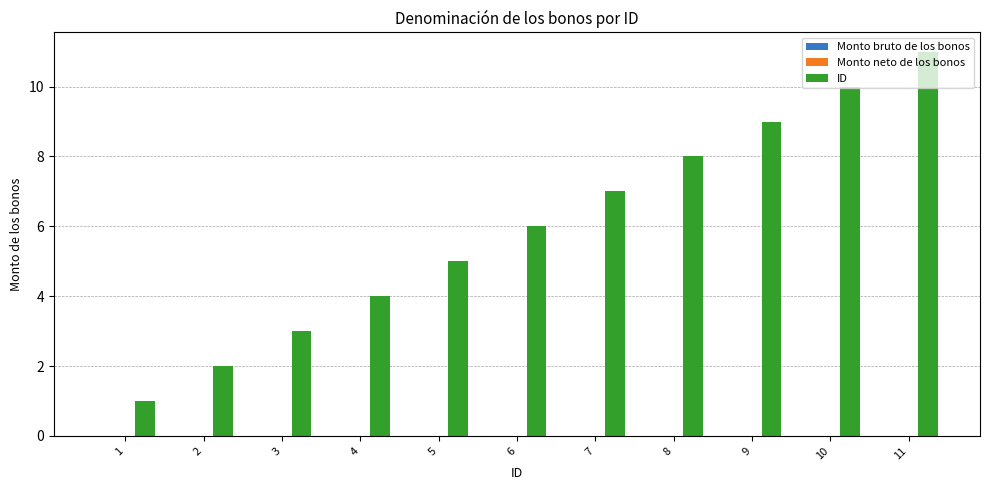

What is the change in value from 2 to 7?

+5